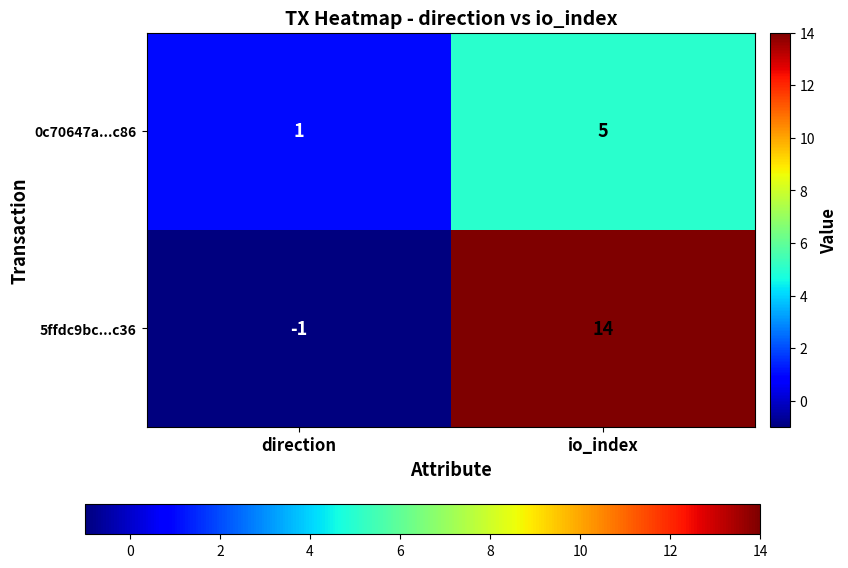

What is the difference between the 5ffdc9bc...c36 values at io_index and direction?

15